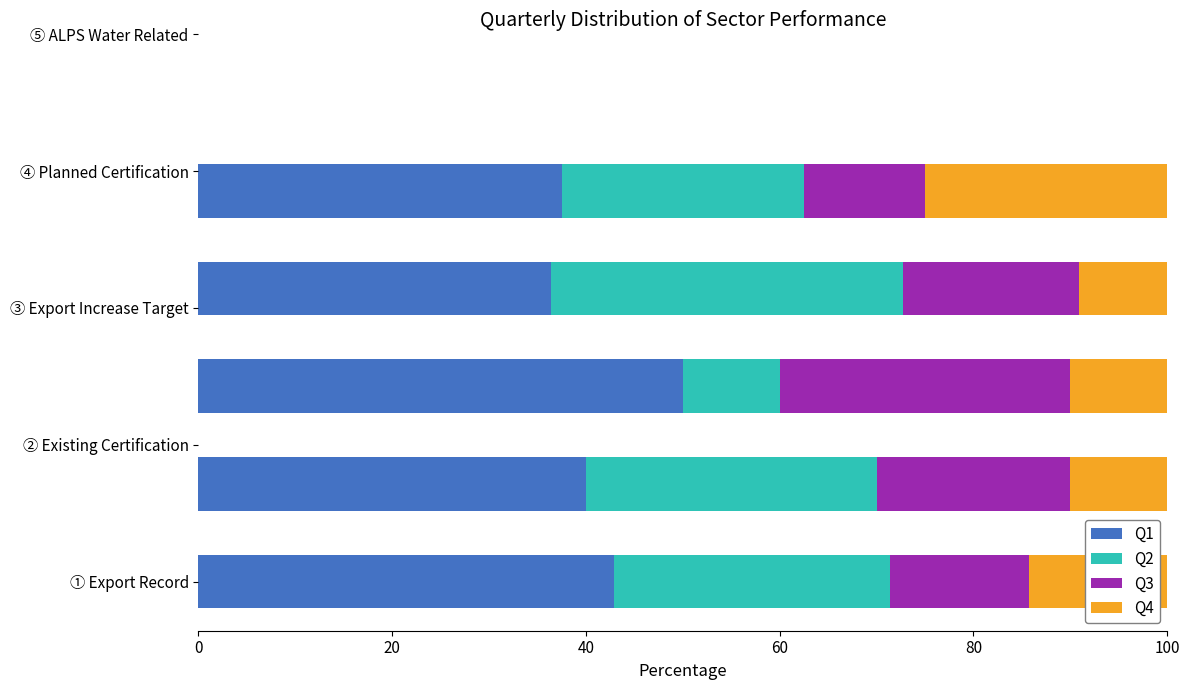

What is the average value of the Q1 series?

41.3